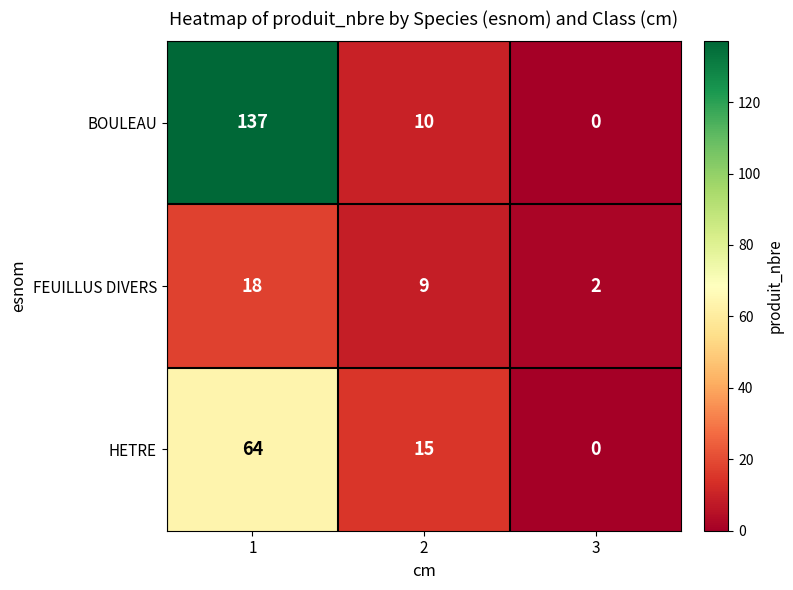

What is the sum of the HETRE values at 2 and 1?

79